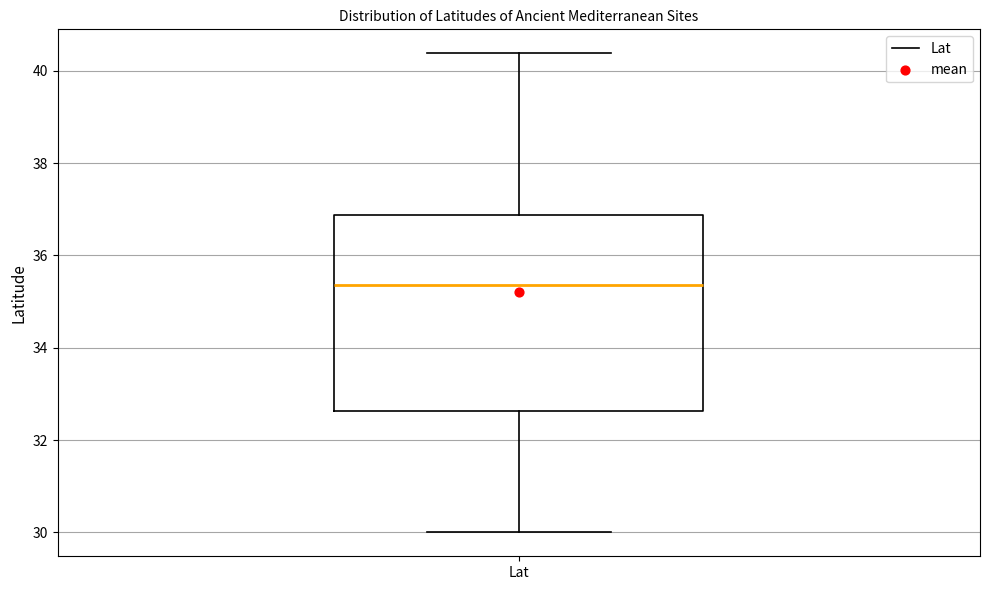

Where does the median line of the box for Lat sit on the y-axis? The values are not printed on the chart, so give them approximately, as read against the axis.

35.4